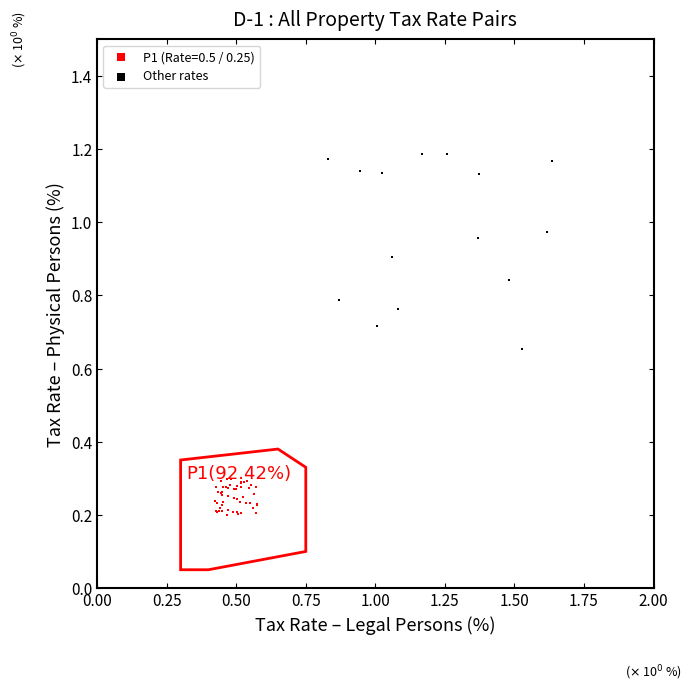

Which series contains the lowest Y value?

P1 (Rate=0.5 / 0.25)